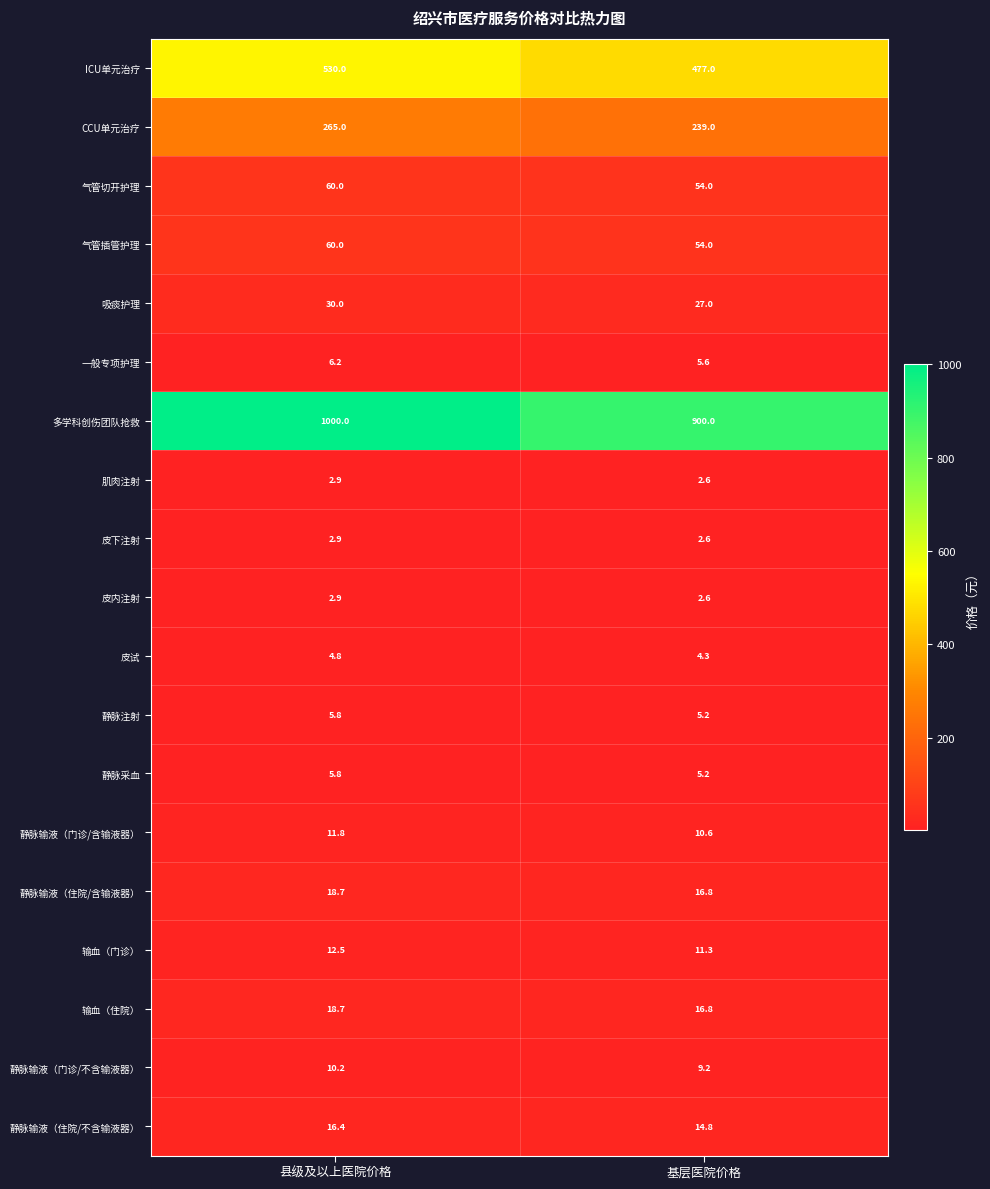

The 气管切开护理 series shows 54.0 at 基层医院价格. True or false?

True